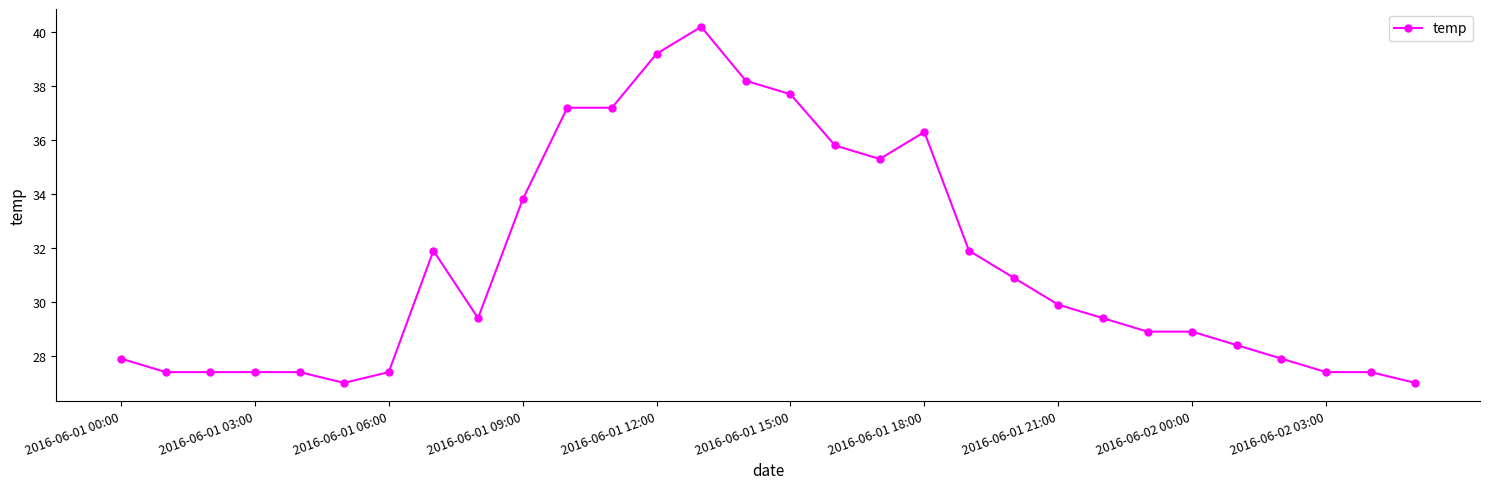

What is the maximum value shown in the chart?

40.2